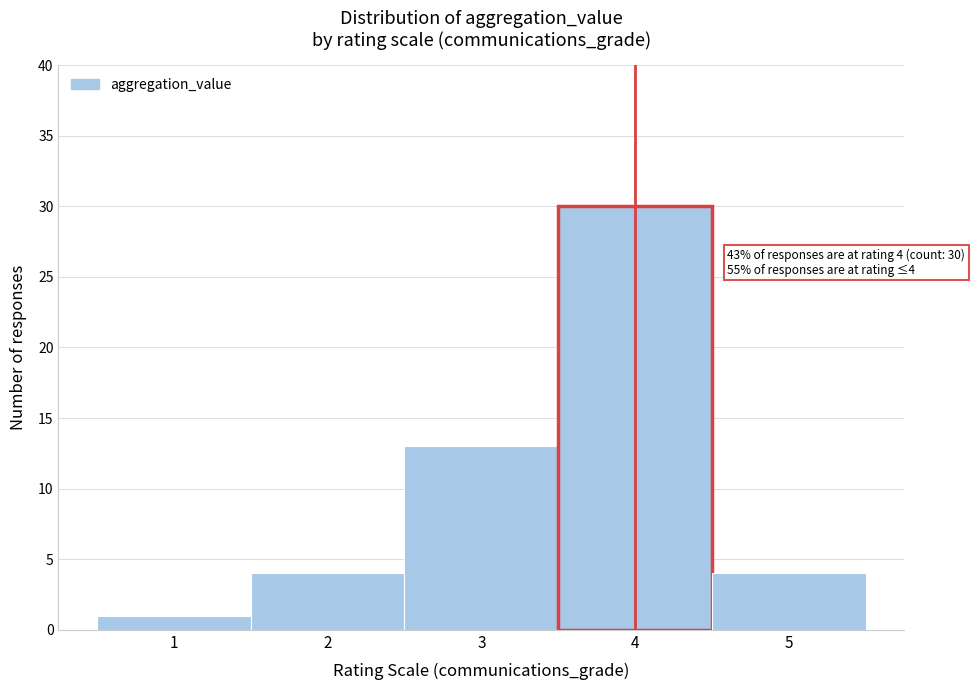

Over which range of the x-axis is the bar tallest?

3.5 to 4.5